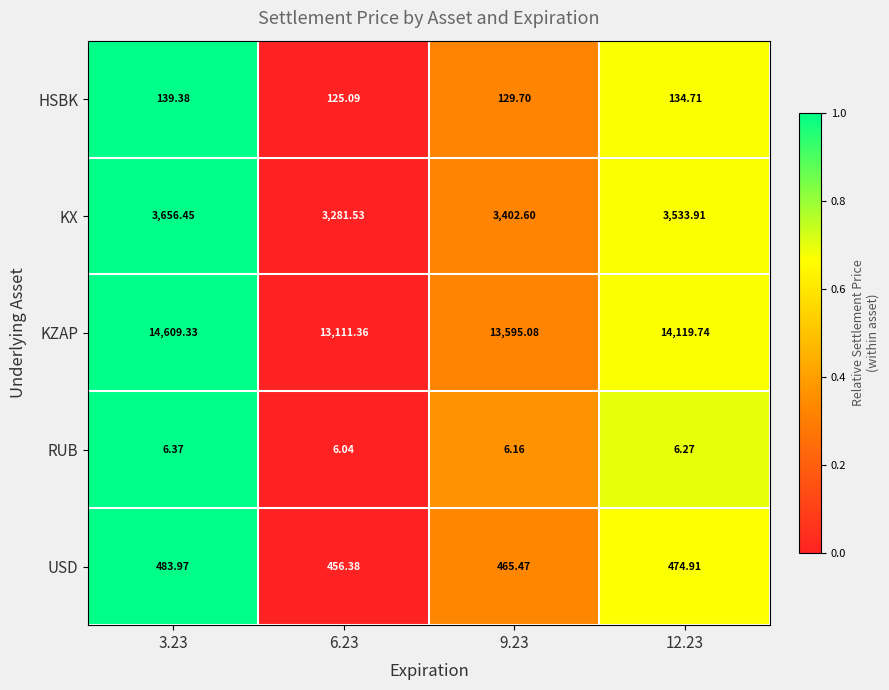

Is the value of HSBK at 9.23 greater than the value of RUB at 6.23?

Yes